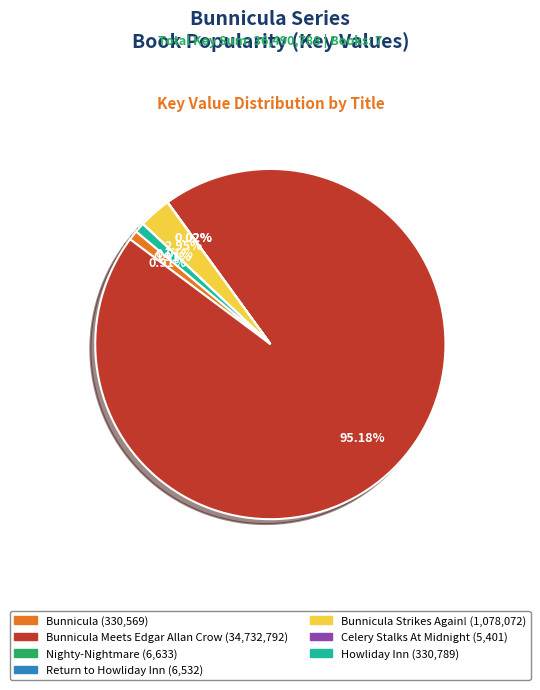

Is there a majority slice in this chart?

Yes